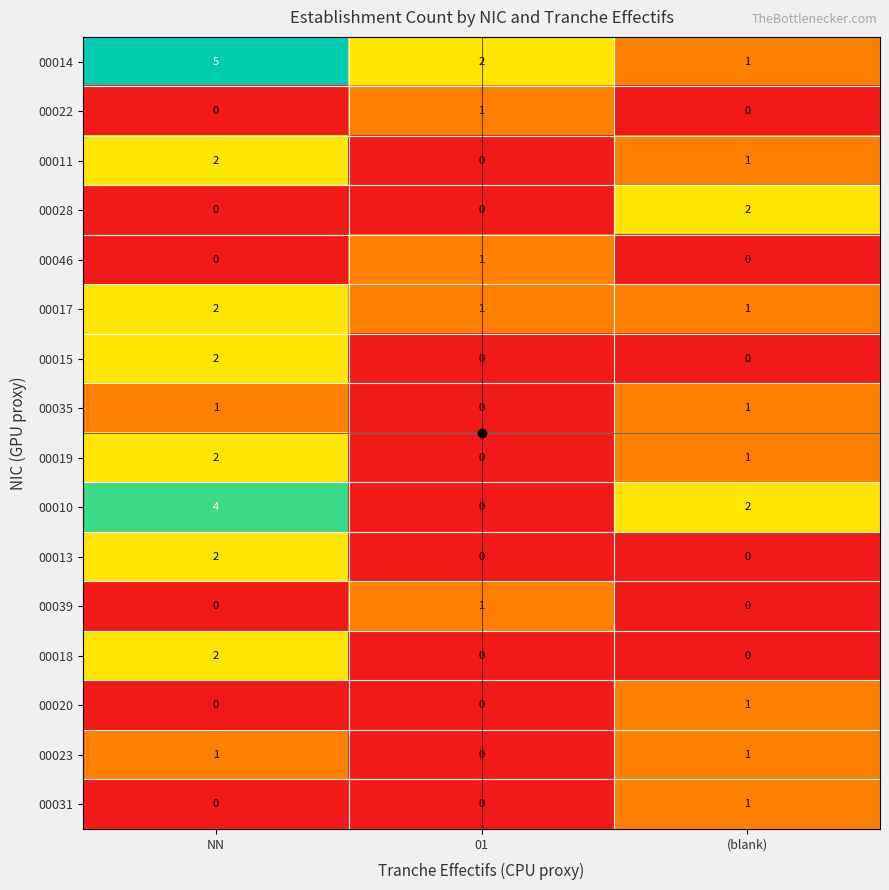

How many 00023 values are between 0 and 1?

3